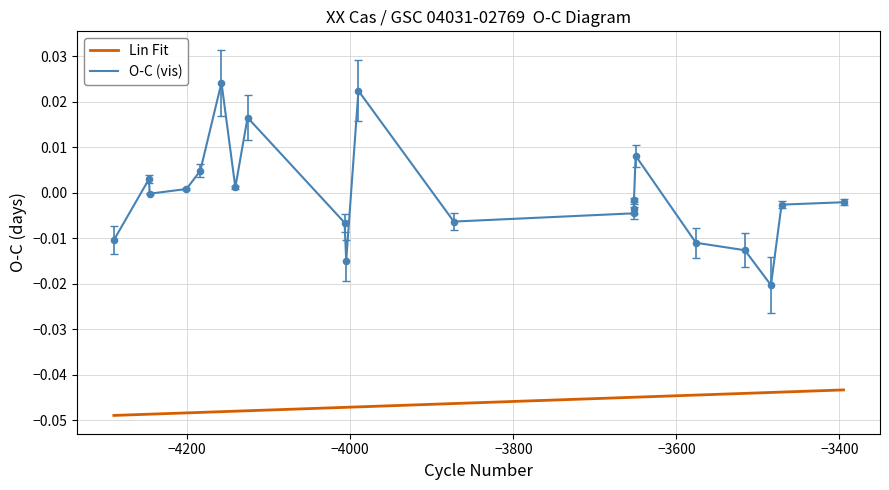

Which series contains the highest Y value?

O-C (vis)